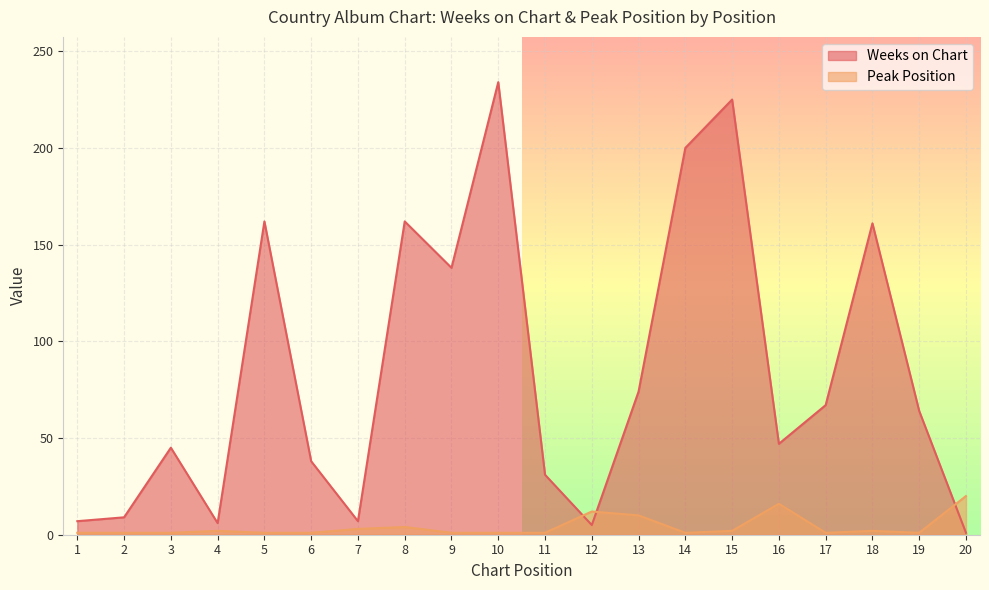

The Weeks on Chart series shows 234 at 10. True or false?

True